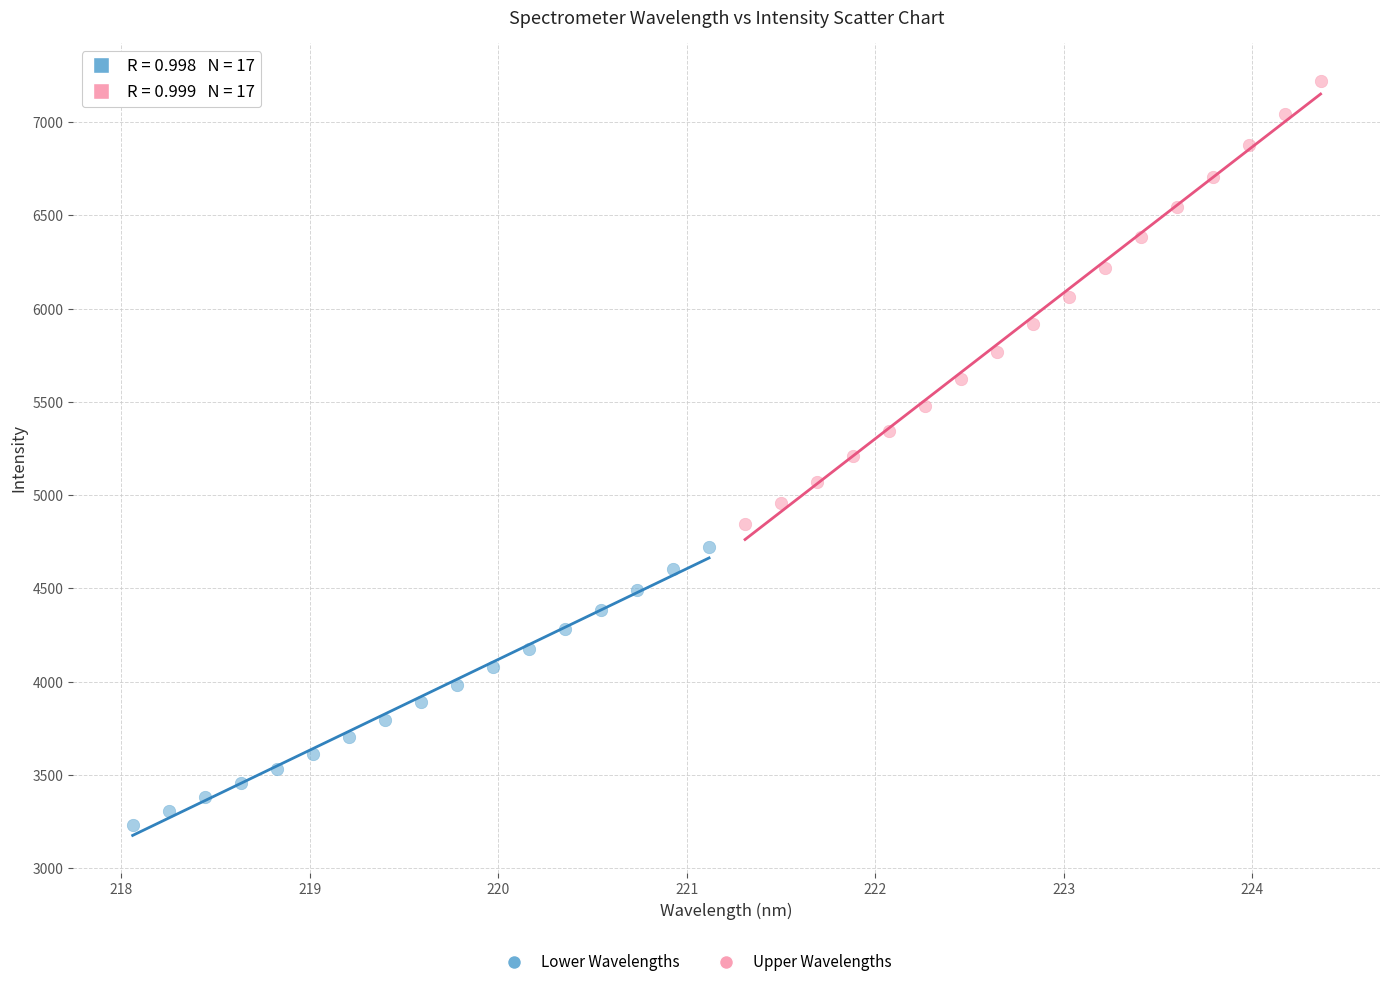

Which series contains the lowest Y value?

Lower Wavelengths